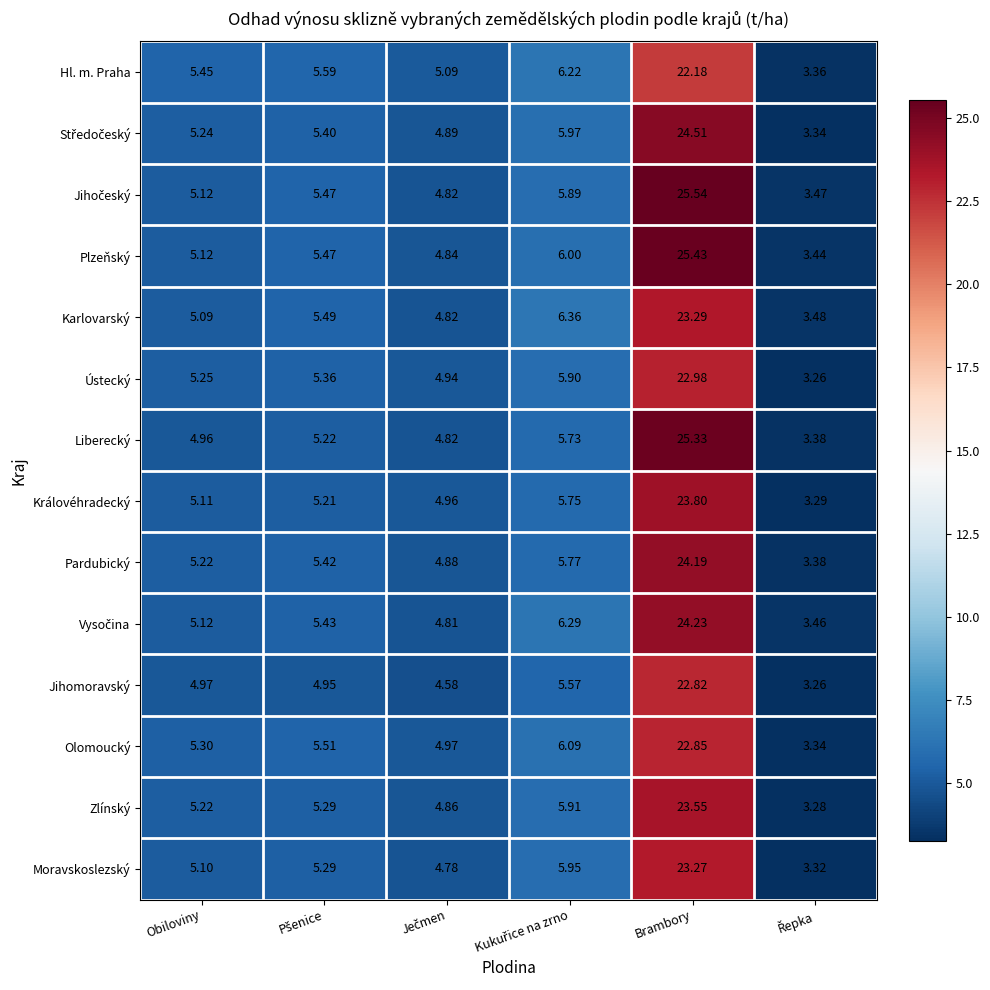

Which label corresponds to the largest value in the chart?

Brambory